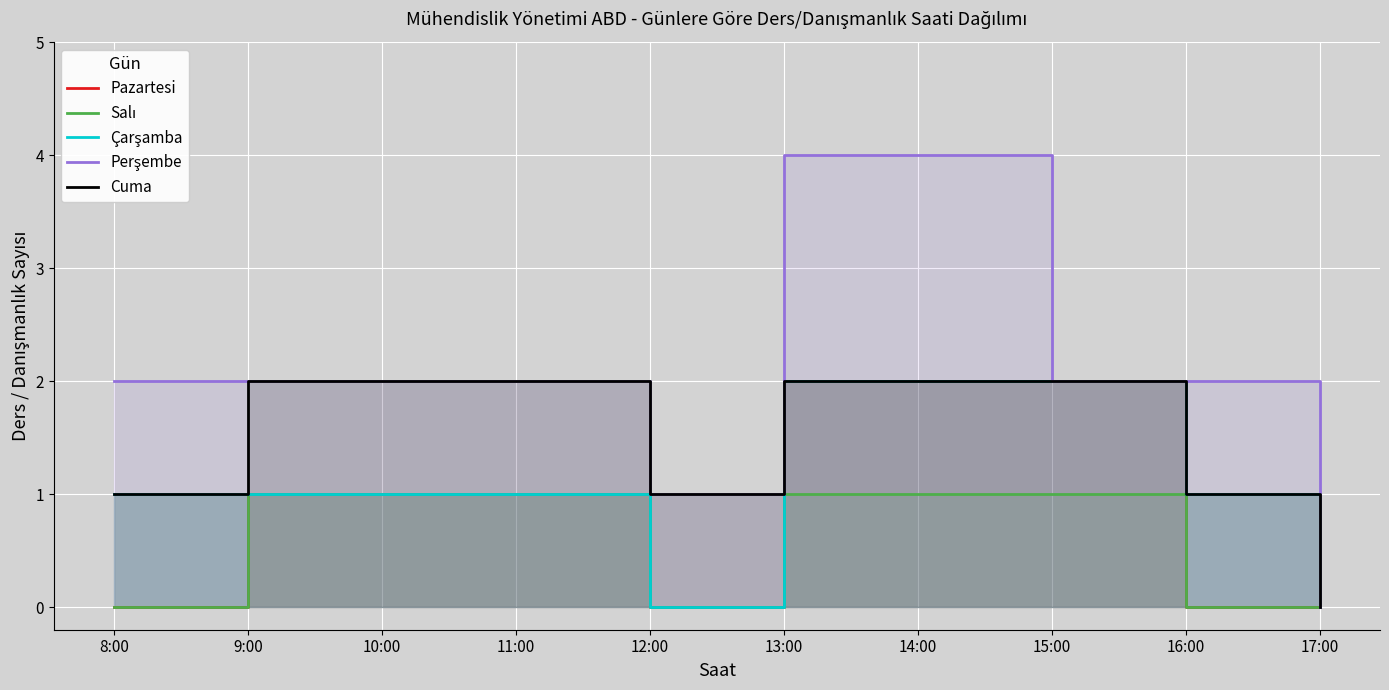

True or false: Perşembe and Çarşamba intersect in this chart.

False